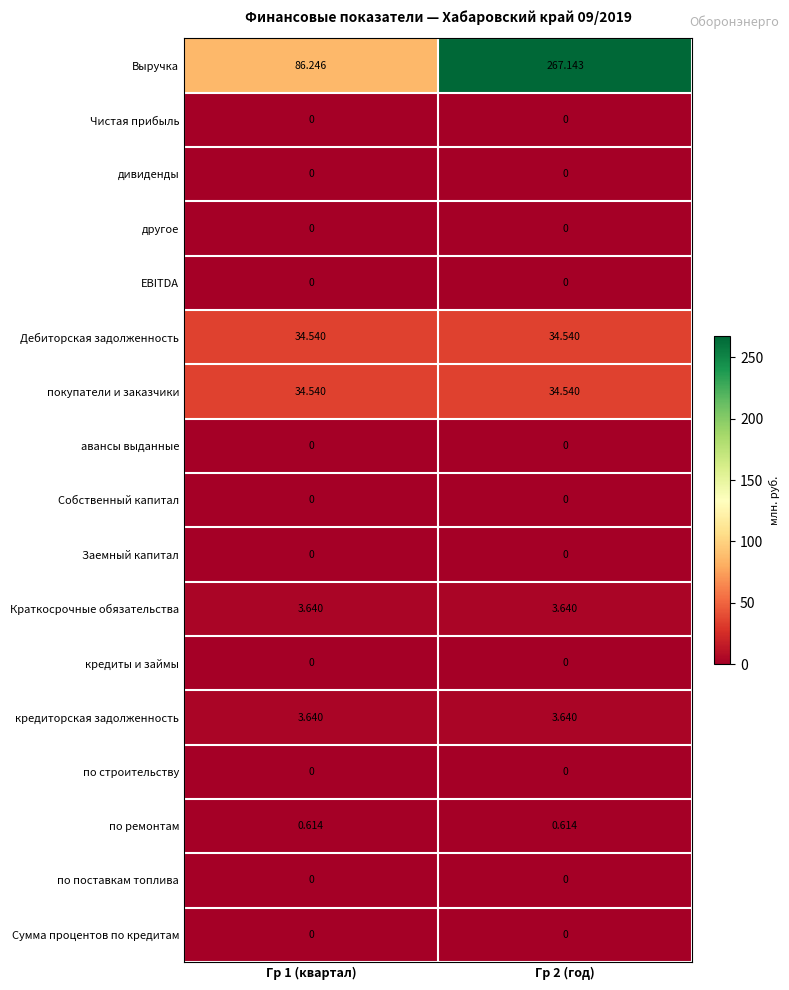

What is the difference between the highest and lowest values at Гр 1 (квартал)?

86.2